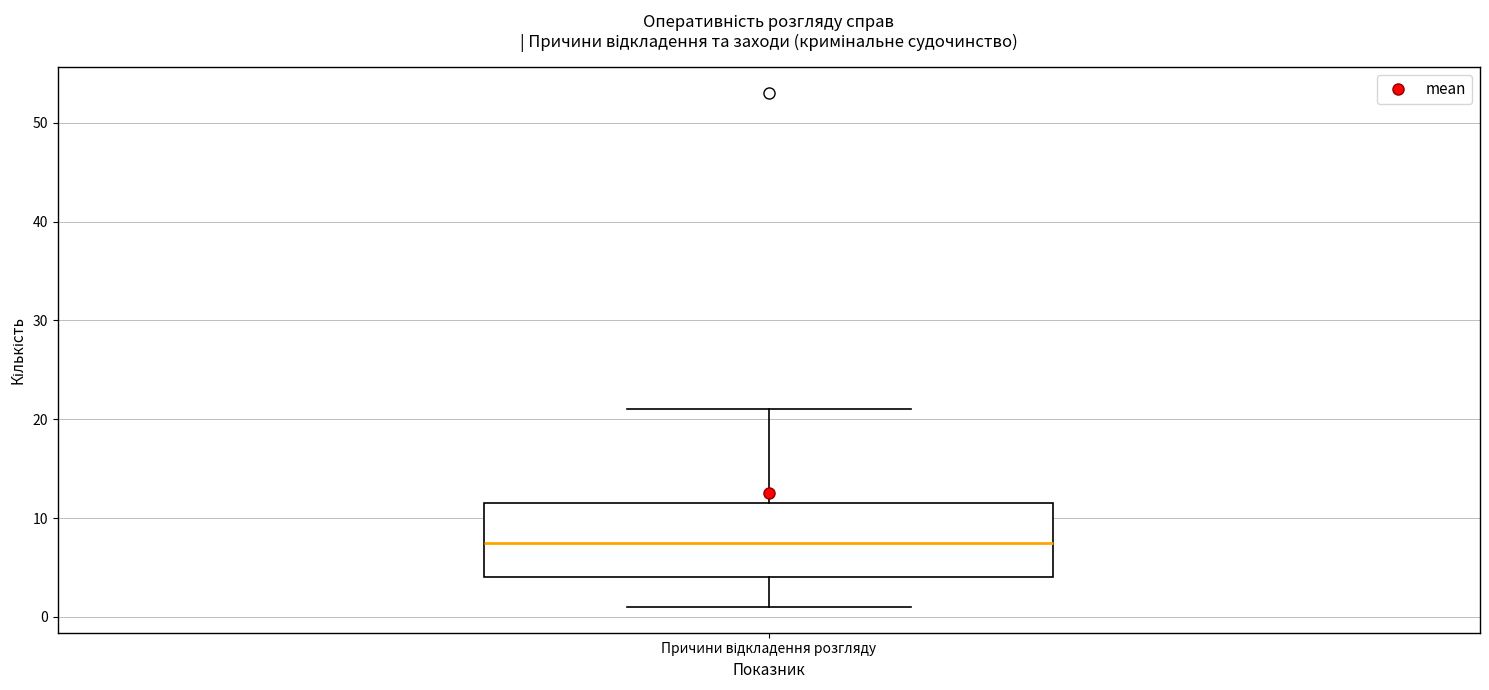

Transcribe this box plot: give where the median line is, the range the box spans, and where the two whiskers end, as read against the y-axis. The values are not printed on the chart, so give them approximately, as read against the axis.

median 8, box 4 to 12, whiskers 1 to 21